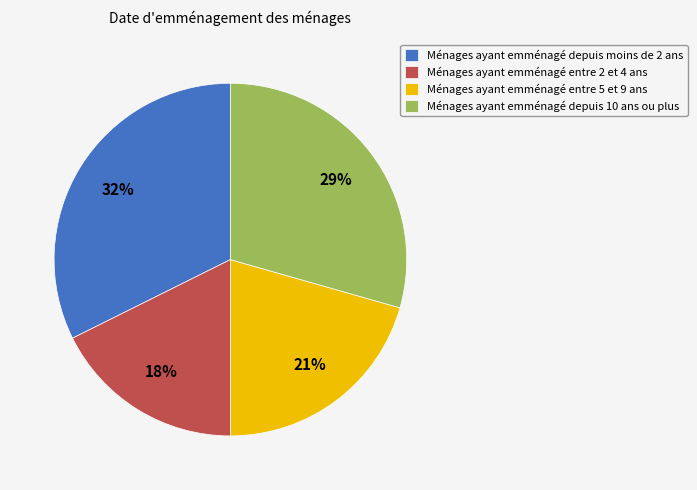

Is there a majority slice in this chart?

No